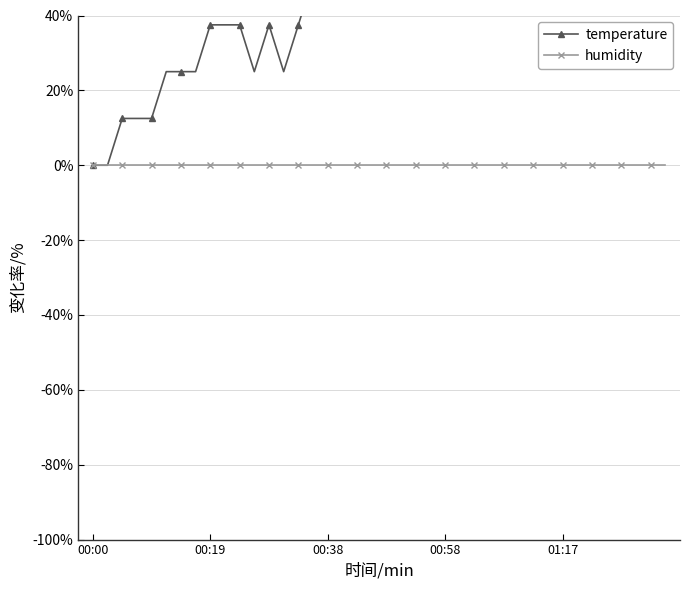

How many distinct data groups are displayed?

2